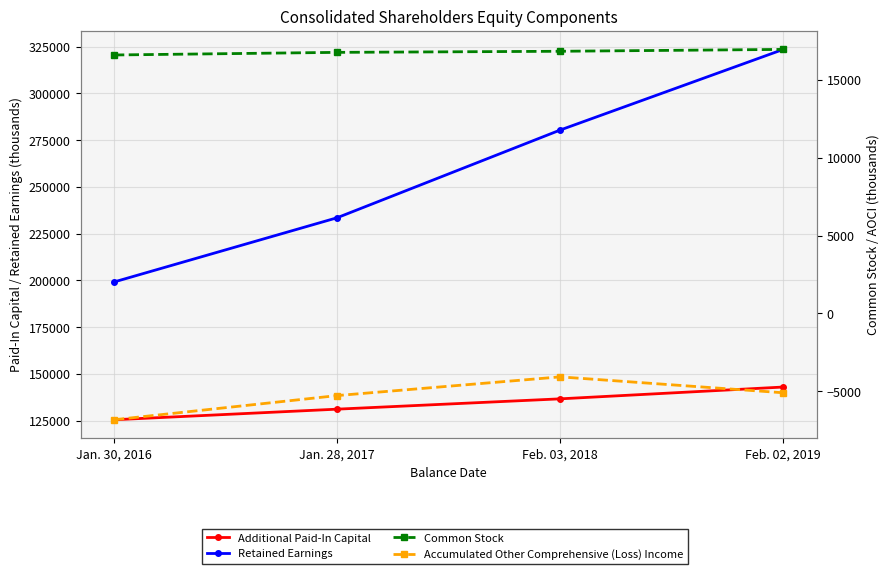

The value of Common Stock at Feb. 03, 2018 is 26659. True or false?

False